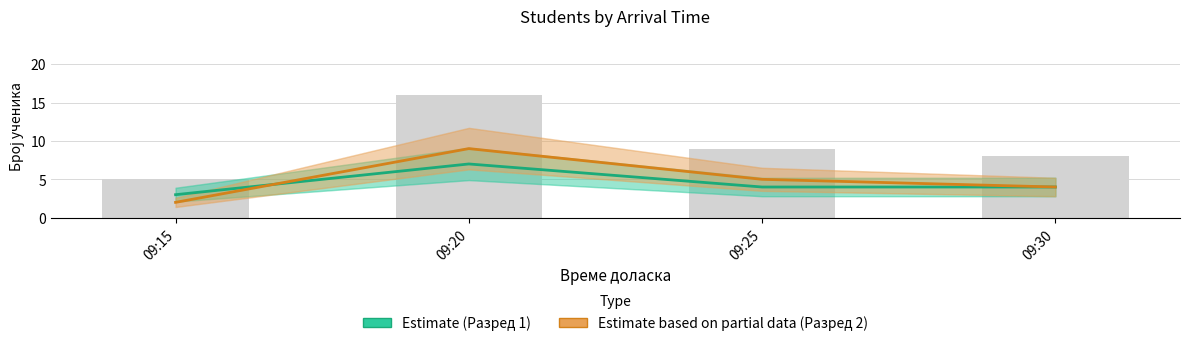

The value of Разред 1 (Estimate) at 09:20 is 10. True or false?

False